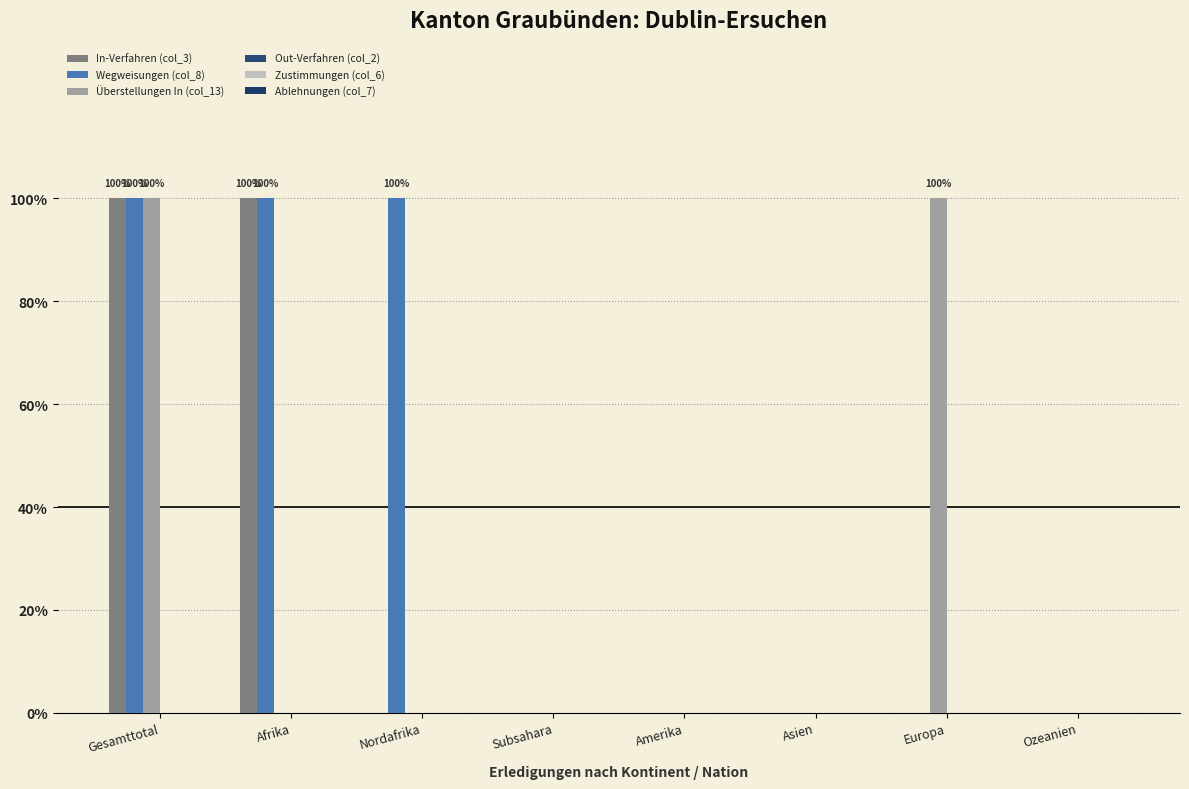

The In-Verfahren (col_3) series shows 0 at Subsahara. True or false?

False